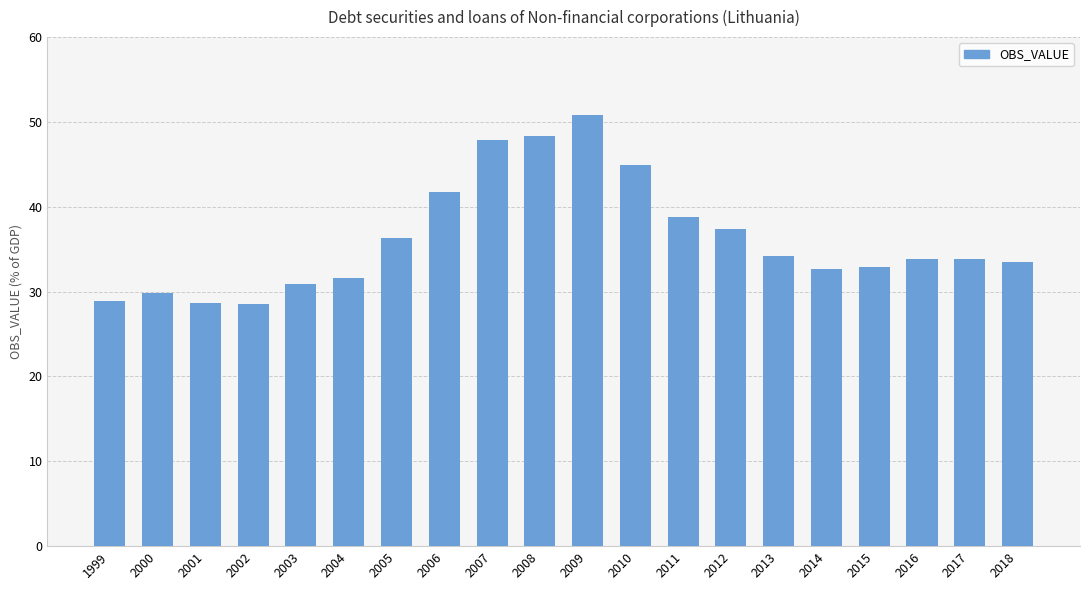

What is the ratio of the value at 2014 to the value at 2015?

1.0